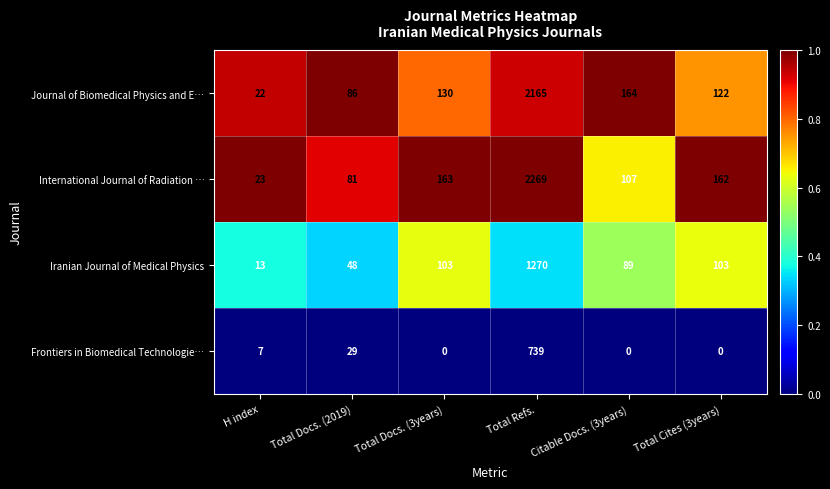

What is the difference between the highest and lowest values at Total Docs. (2019)?

57